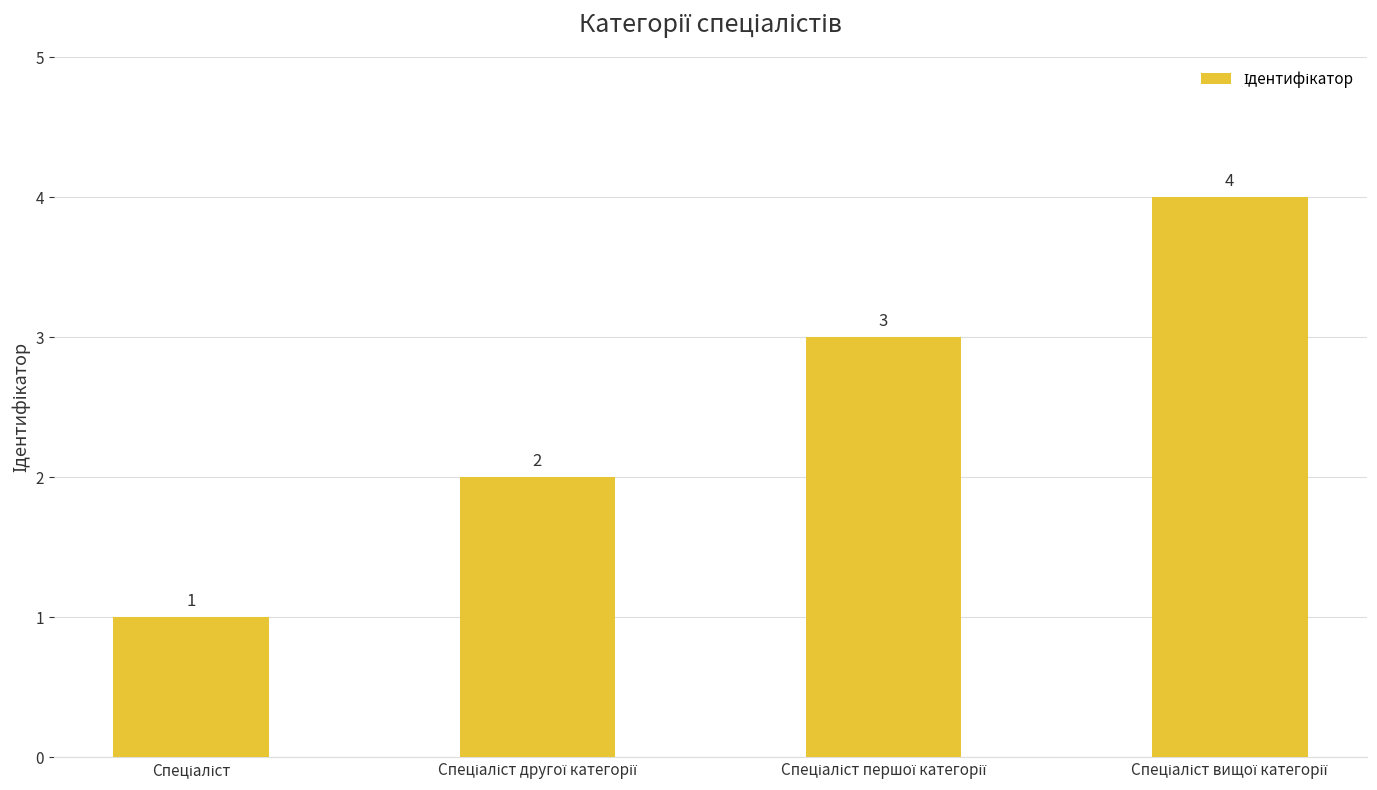

How many categories are shown in the chart?

4